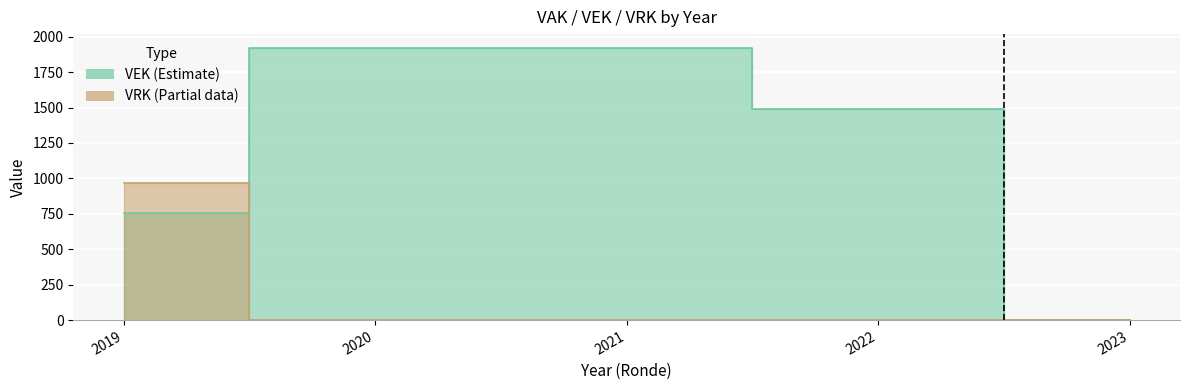

Rank the series by their average value, from highest to lowest.

VEK, VRK